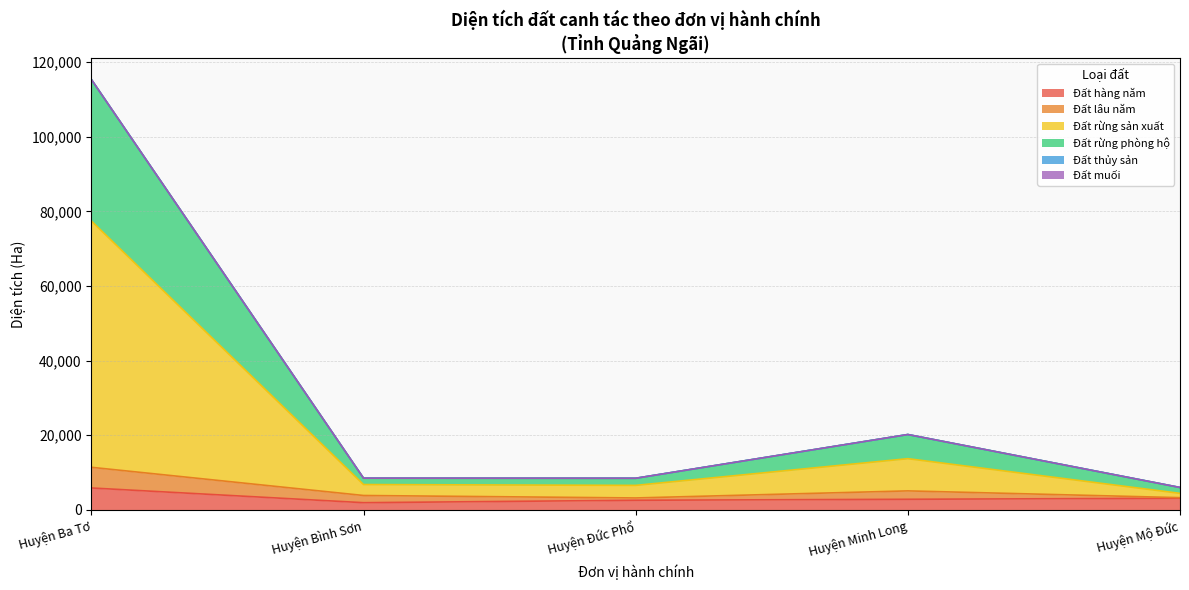

What is the label of the 6th point from the right?

Huyện Mộ Đức